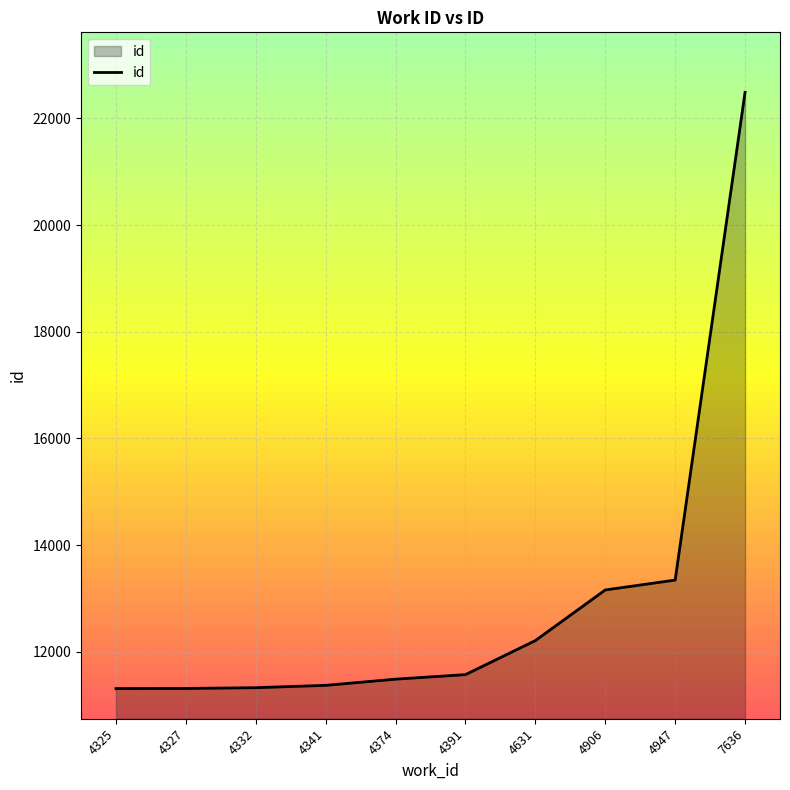

Which label corresponds to the largest value in the chart?

7636